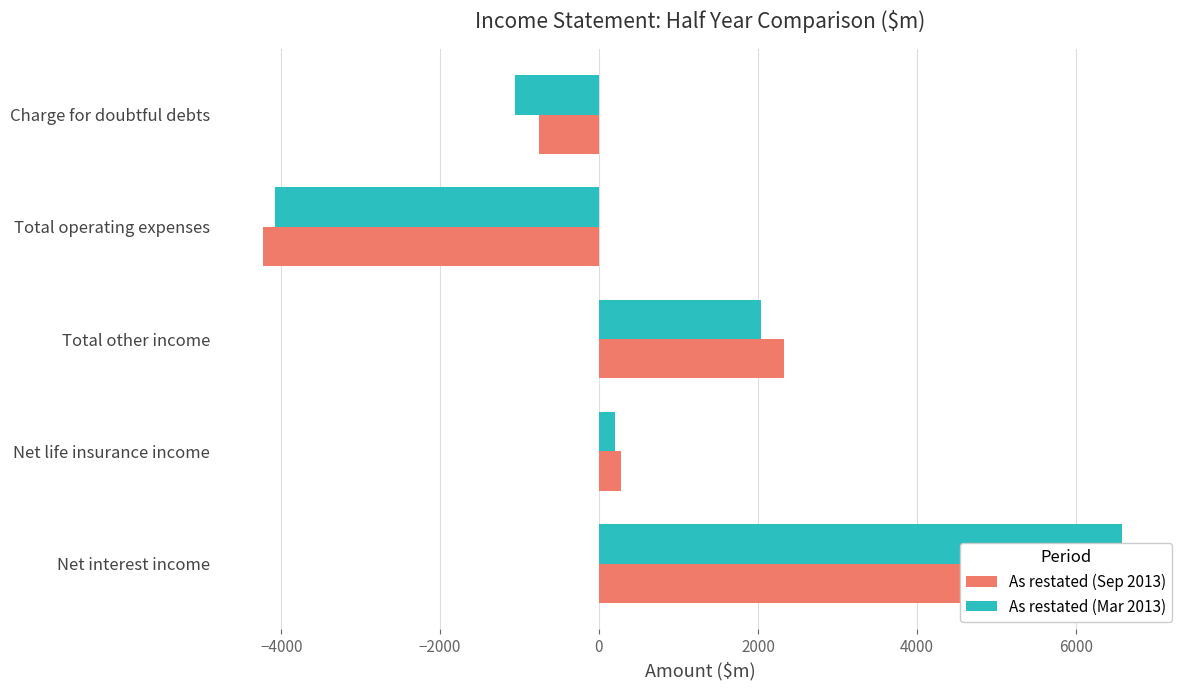

How many bars are there in total?

10